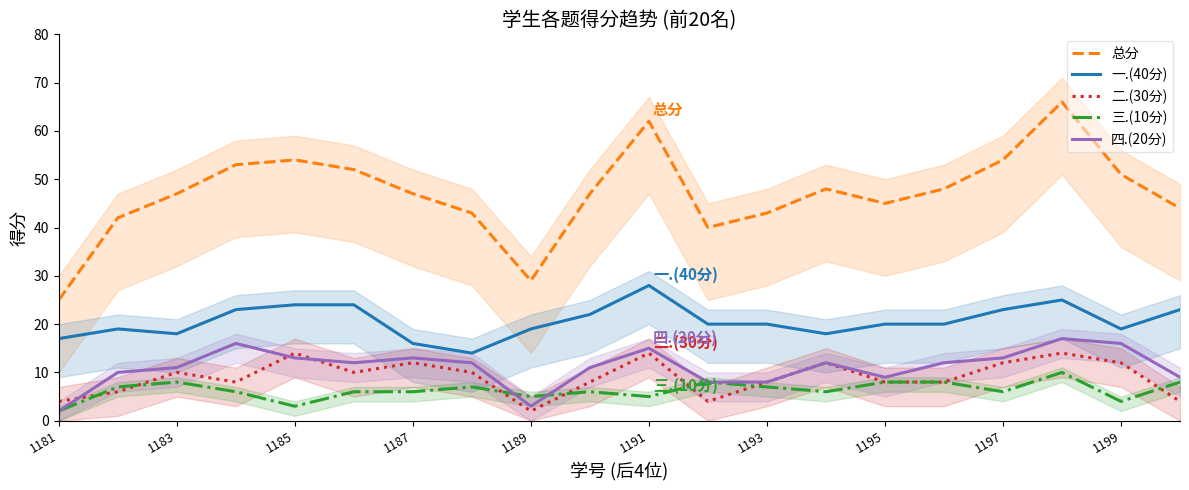

True or false: 三.(10分) and 一.(40分) intersect in this chart.

False